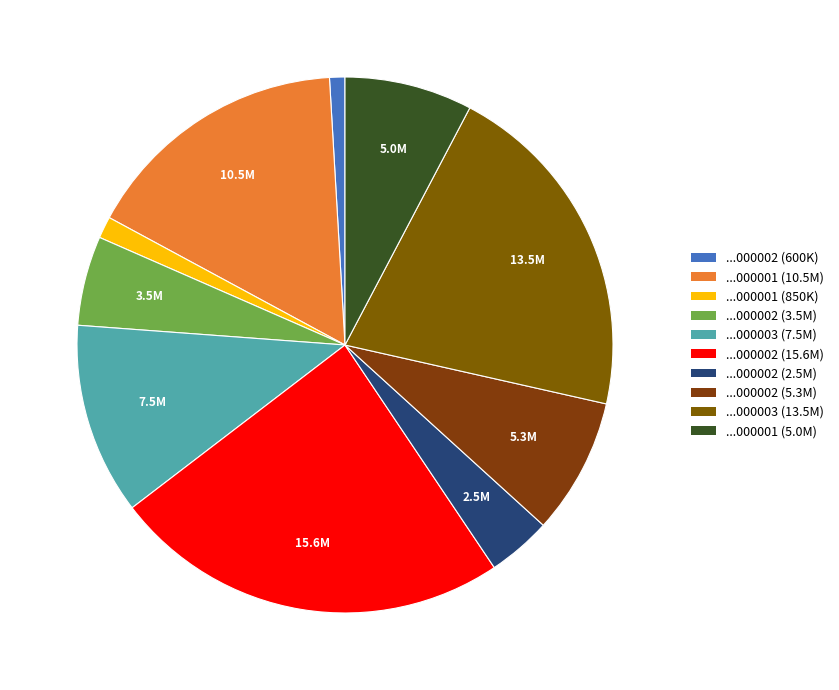

Count the number of slices in the pie.

10